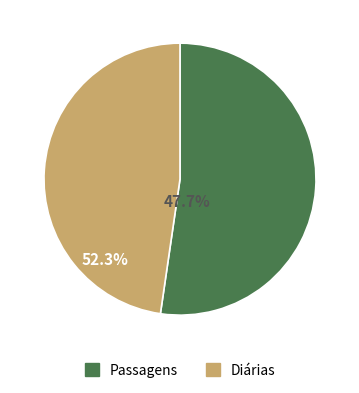

Is there any slice that represents more than half of the pie?

Yes